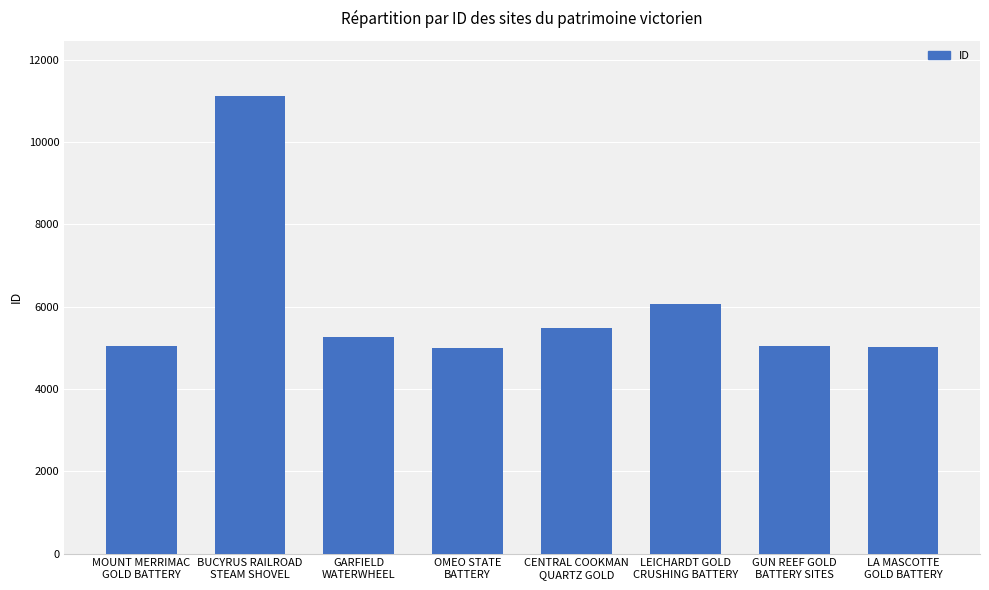

What is the difference between the values at GARFIELD
WATERWHEEL and MOUNT MERRIMAC
GOLD BATTERY?

202